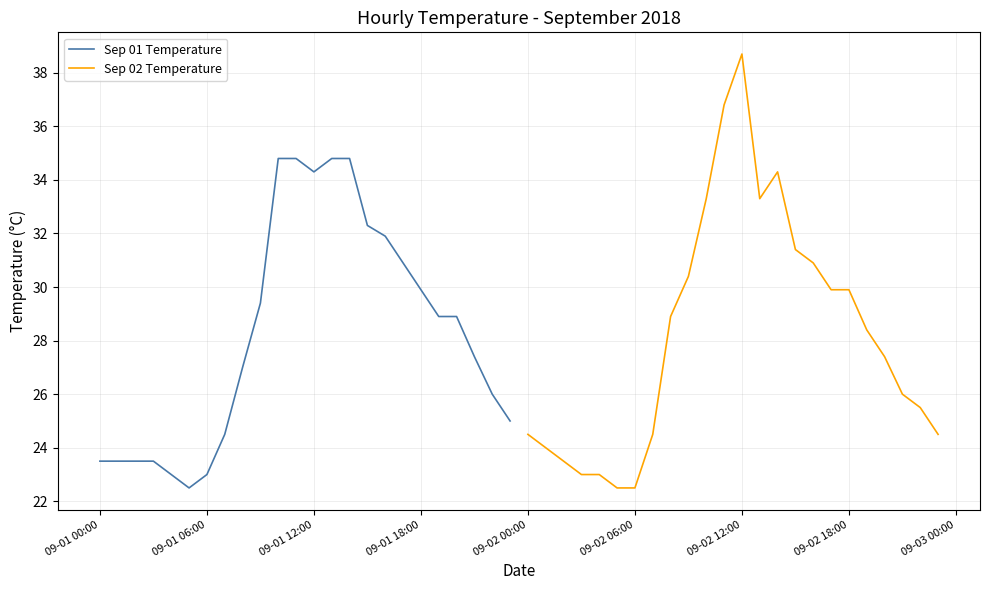

What is the difference between the second highest and minimum values in the Sep 01 Temperature series?

12.3